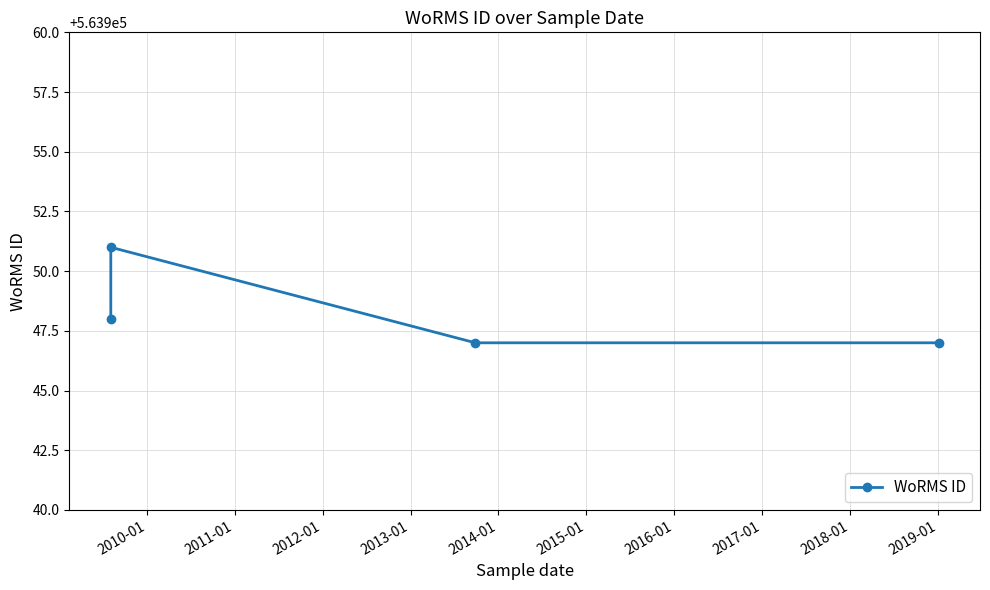

How many distinct data groups are displayed?

1